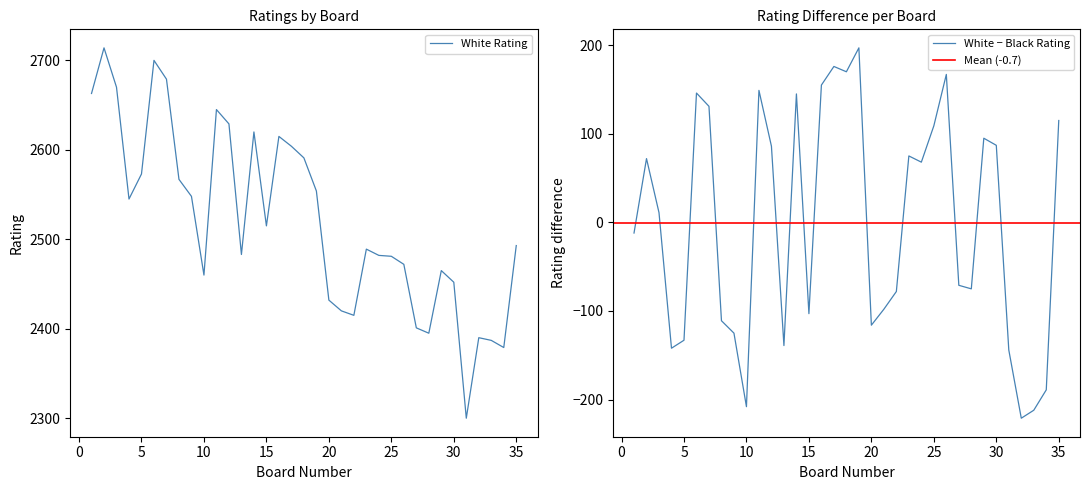

How many interior local peaks does the Black Rating series have?

7